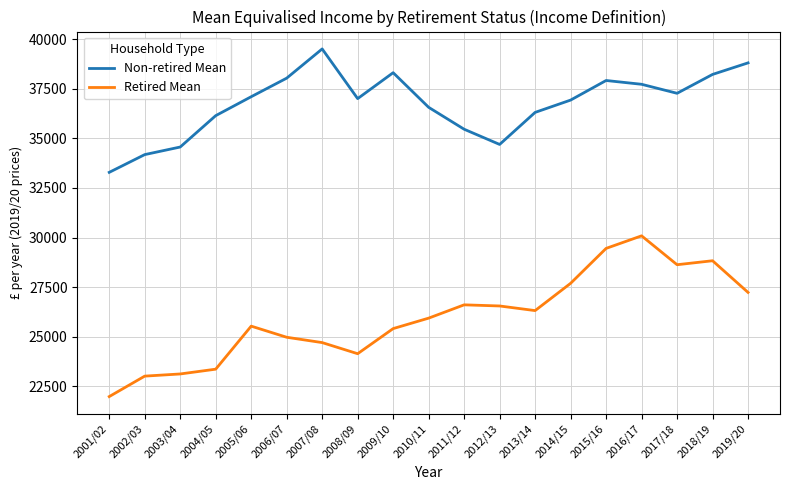

What is the spread (max minus min) of values at 2007/08?

14793